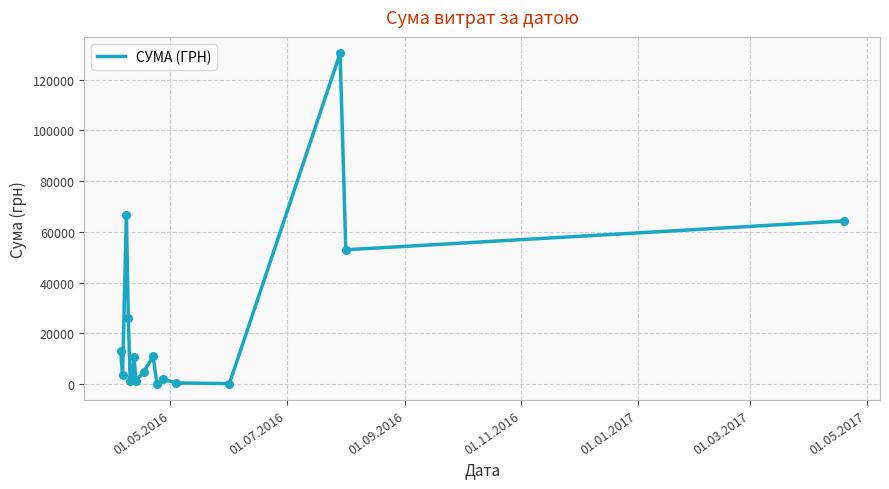

What is the difference between the maximum and minimum values?

130203.7